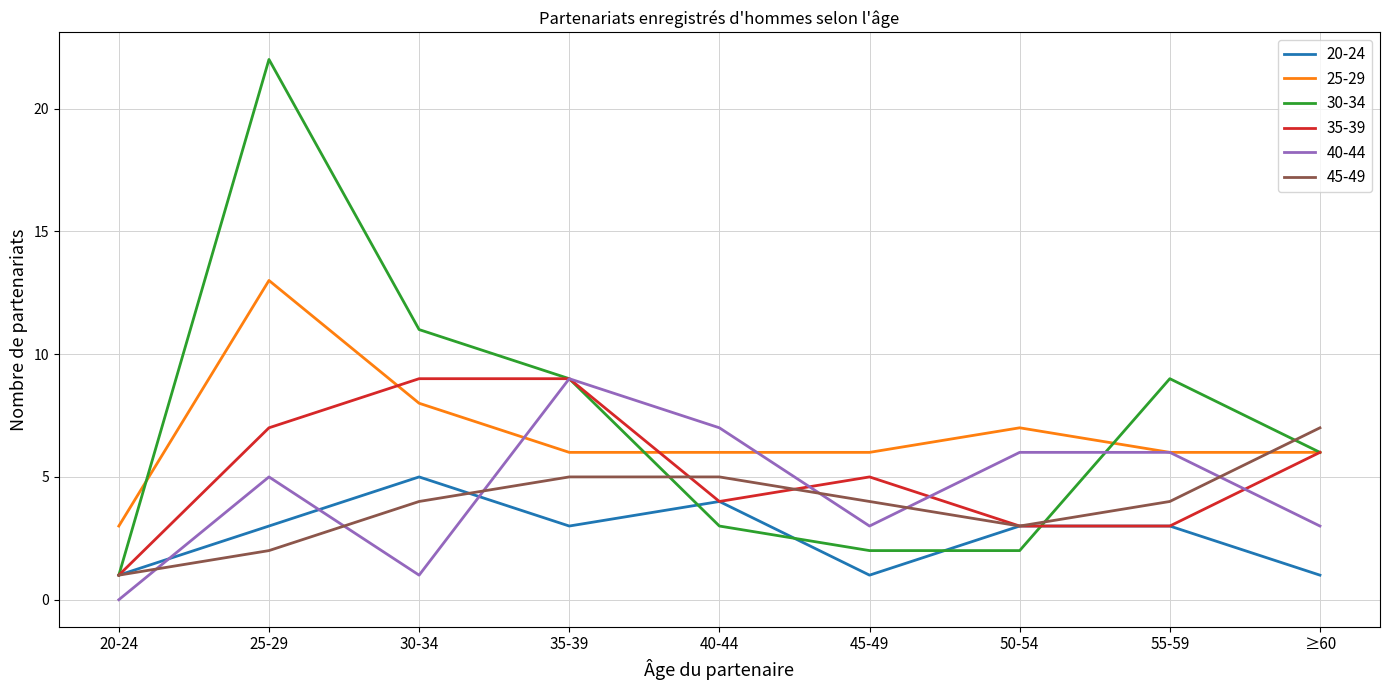

How many intersections are there between 25-29 and 45-49?

1